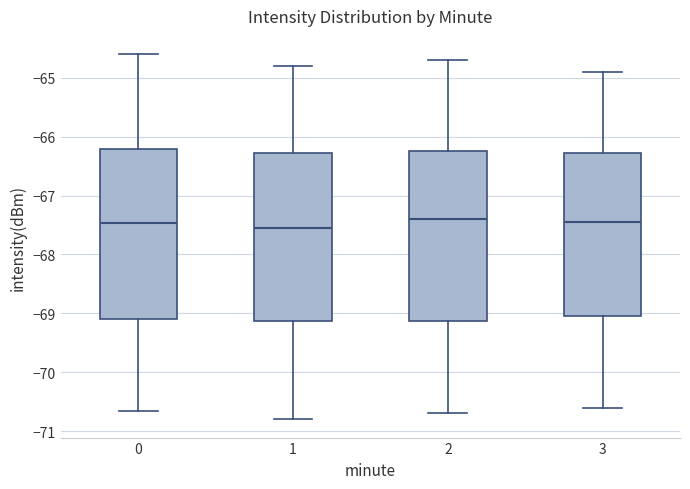

Reading left to right, transcribe this box plot: for each box, give where its median line is, the range the box spans, and where its two whiskers end, as read against the y-axis. The values are not printed on the chart, so give them approximately, as read against the axis.

0: median -67.5, box -69.1 to -66.2, whiskers -70.7 to -64.6
1: median -67.5, box -69.1 to -66.3, whiskers -70.8 to -64.8
2: median -67.4, box -69.1 to -66.2, whiskers -70.7 to -64.7
3: median -67.4, box -69.0 to -66.3, whiskers -70.6 to -64.9